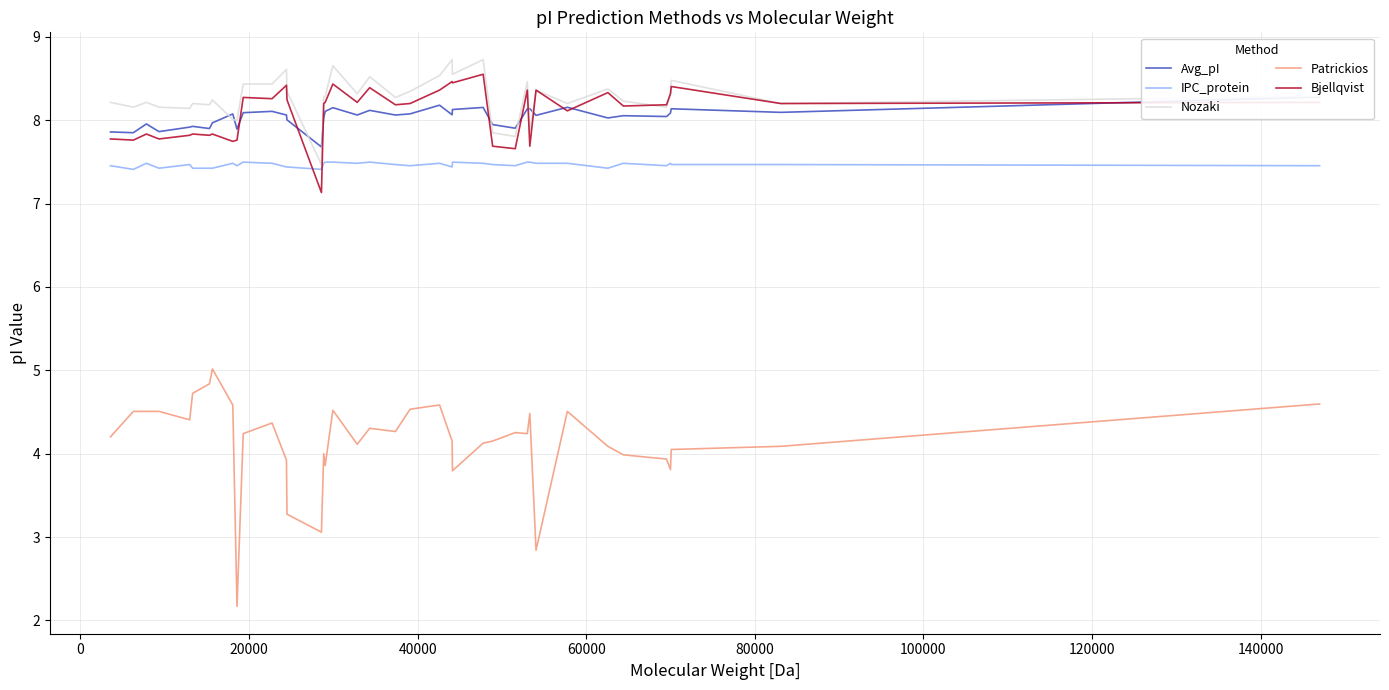

Which series has the largest total across all categories?

Nozaki